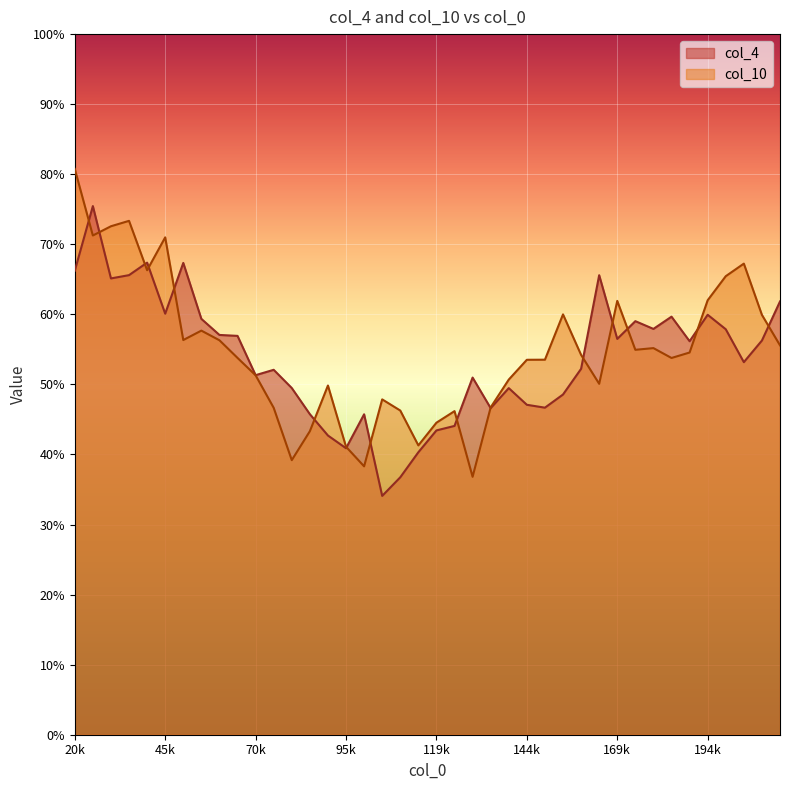

Is it true that col_10 equals 0.7 at 30000?

True